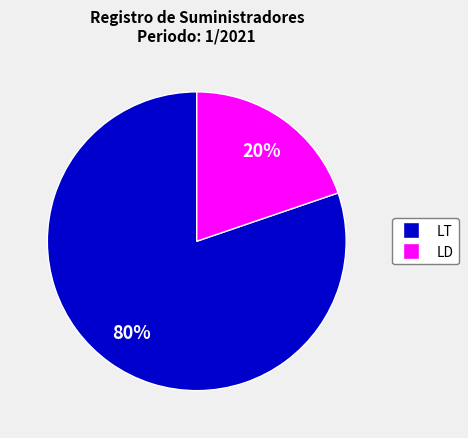

To the nearest percent, what is the difference between the largest and smallest slice percentages?

60%